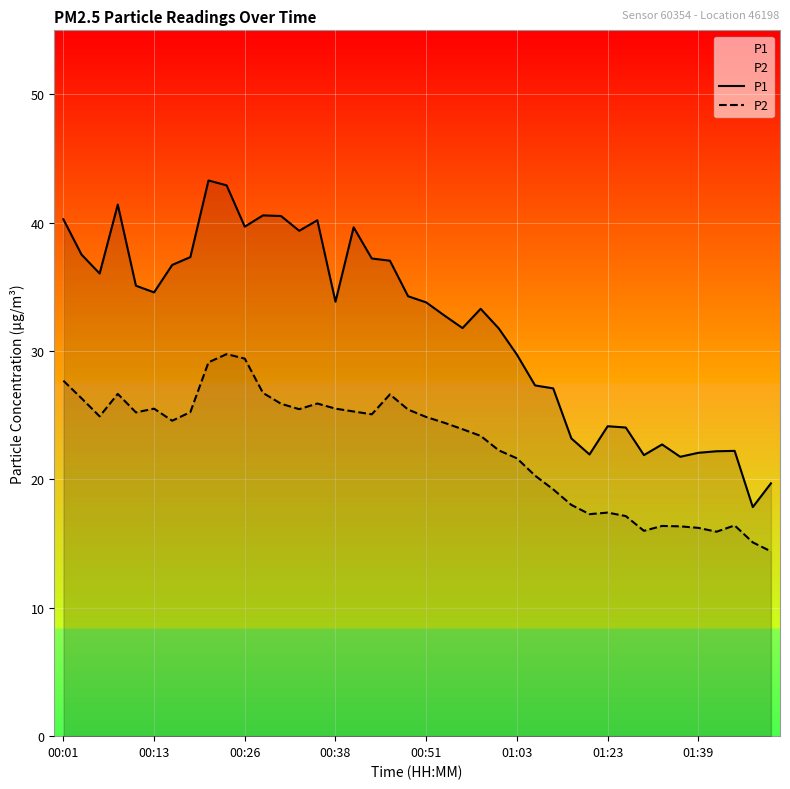

What is the difference between the maximum and minimum values in the P1 series?

25.4